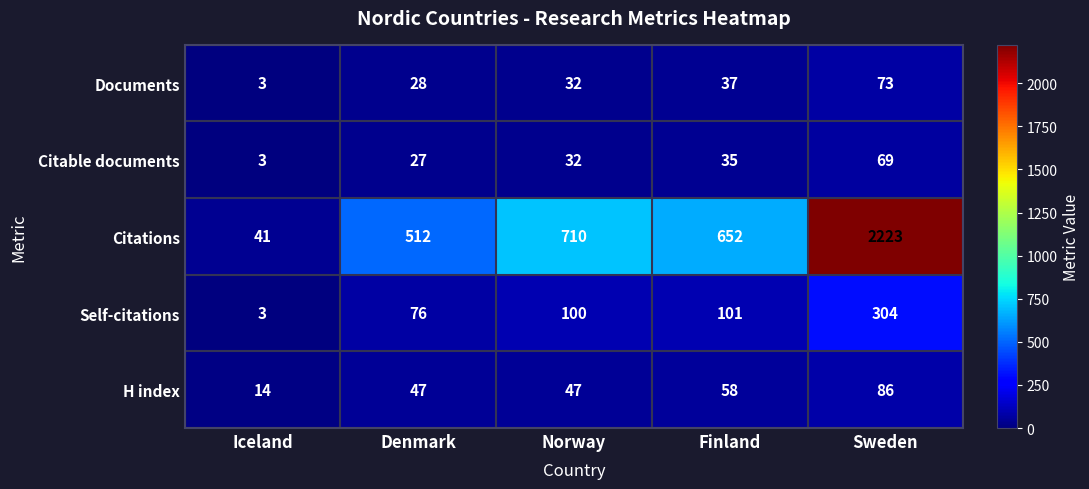

Reading left to right, transcribe all the data shown in this chart.

Documents: Iceland=3	Denmark=28	Norway=32	Finland=37	Sweden=73
Citable documents: Iceland=3	Denmark=27	Norway=32	Finland=35	Sweden=69
Citations: Iceland=41	Denmark=512	Norway=710	Finland=652	Sweden=2223
Self-citations: Iceland=3	Denmark=76	Norway=100	Finland=101	Sweden=304
H index: Iceland=14	Denmark=47	Norway=47	Finland=58	Sweden=86